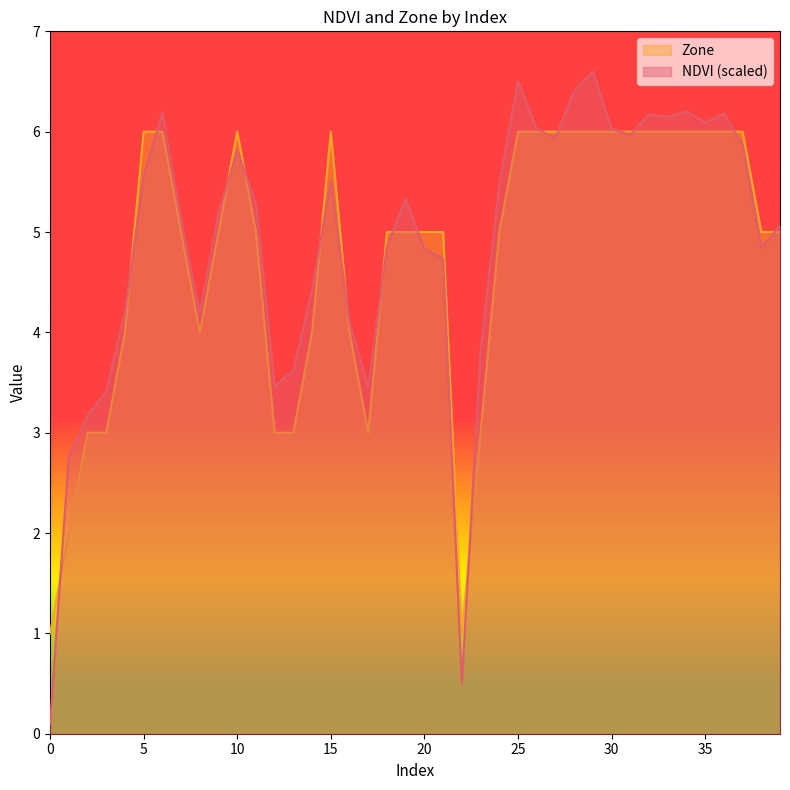

After their last crossing, which series has the higher values: Zone or NDVI?

NDVI